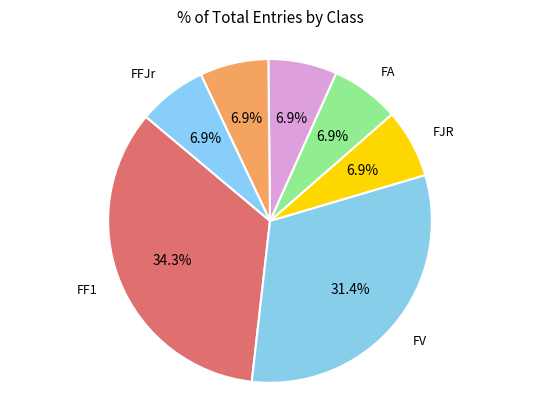

To the nearest percent, what is the difference between the largest and smallest slice percentages?

27%